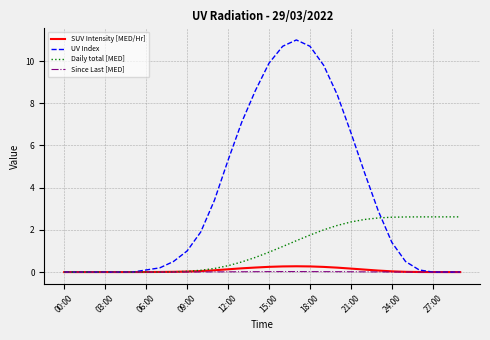

Which series has the largest total across all categories?

UV Index